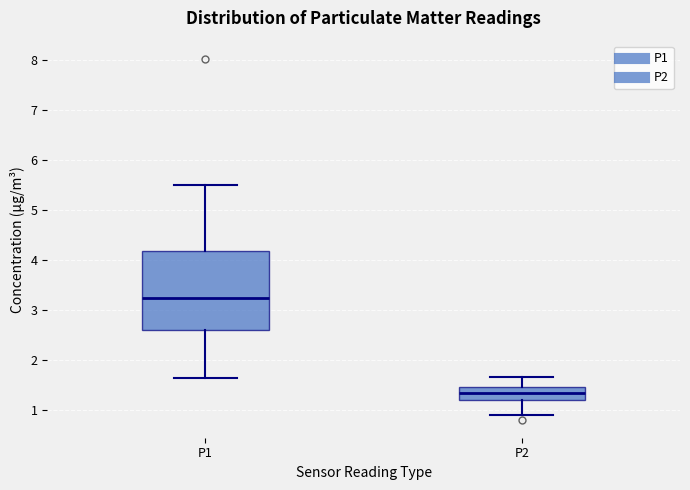

Reading left to right, read every box against the y-axis: the position of its median line, the range the box covers, and the ends of its whiskers. The values are not printed on the chart, so give them approximately, as read against the axis.

P1: median 3.2, box 2.6 to 4.2, whiskers 1.6 to 5.5
P2: median 1.3, box 1.2 to 1.5, whiskers 0.9 to 1.7